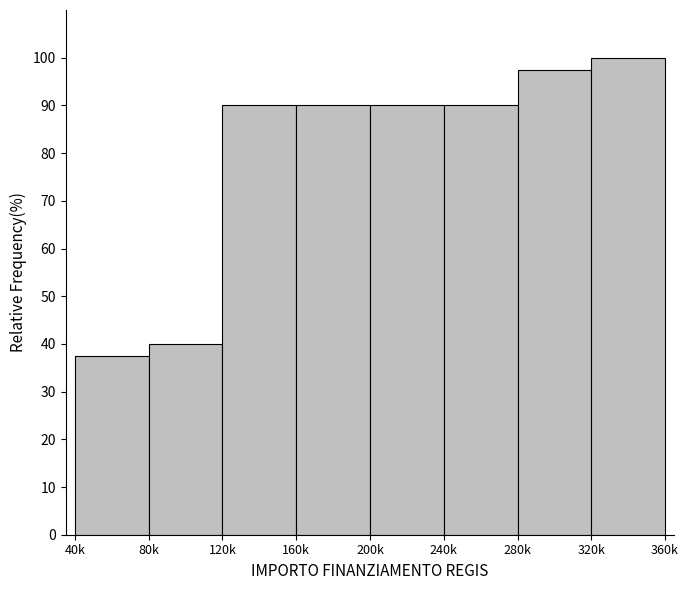

Reading left to right, transcribe all the data shown in this chart.

37.5	40.0	90.0	90.0	90.0	90.0	97.5	100.0